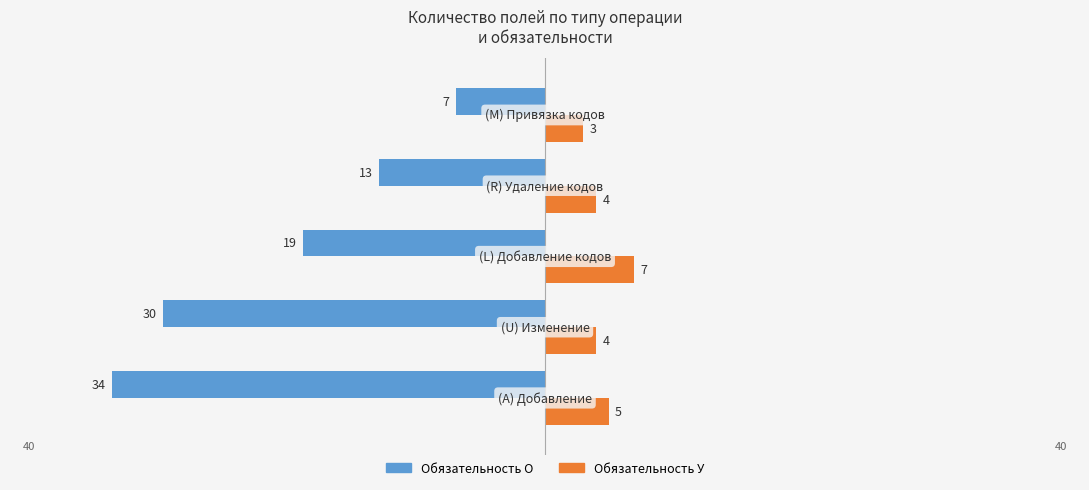

What is the average value of the Обязательность У series?

5